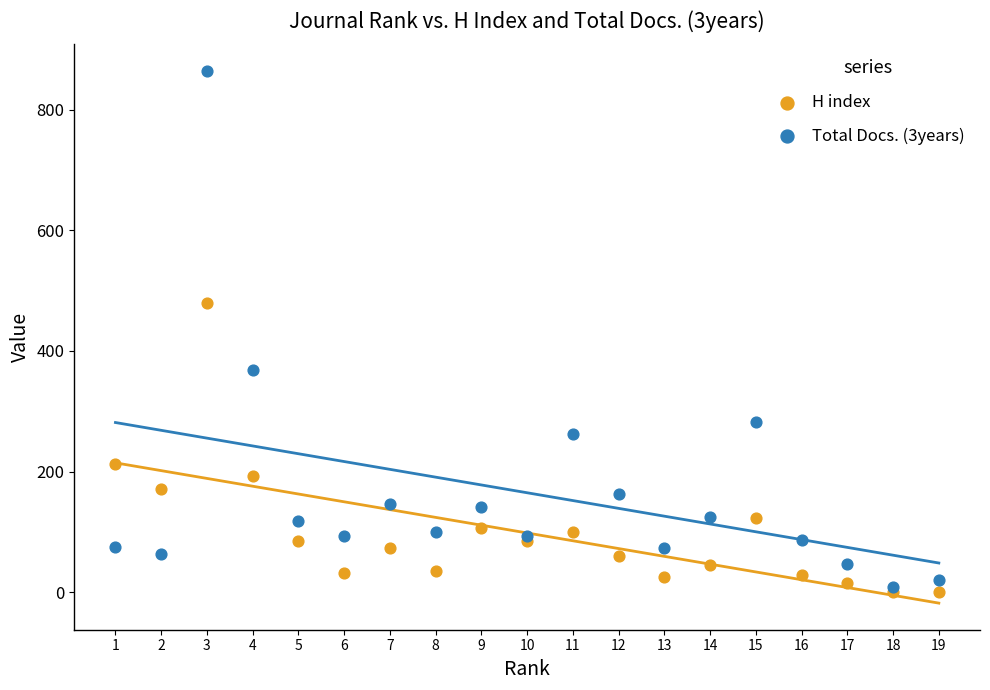

Which series reaches the minimum Y coordinate?

H index